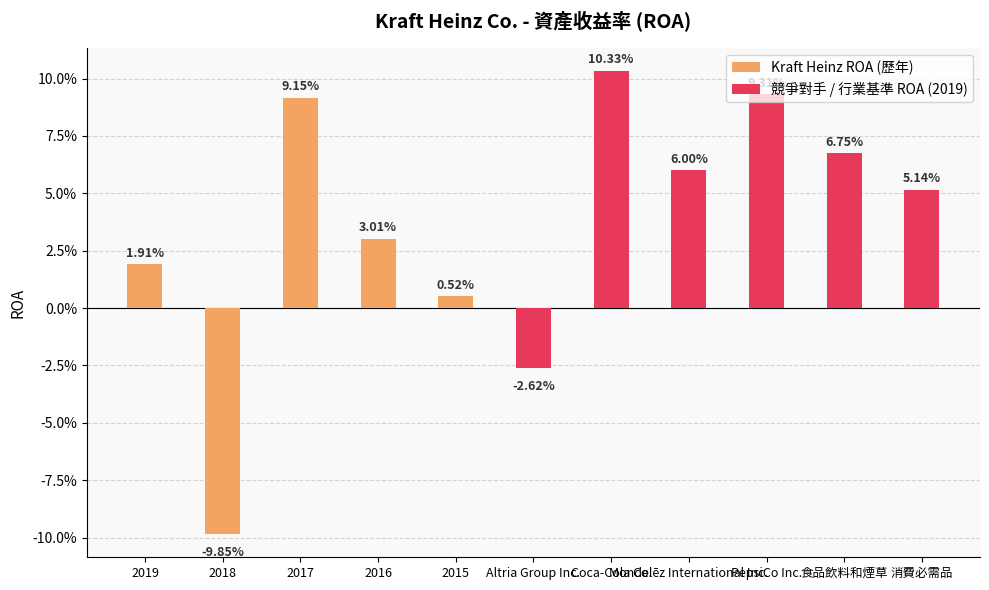

True or false: the data shows 0.1 at 2016.

False